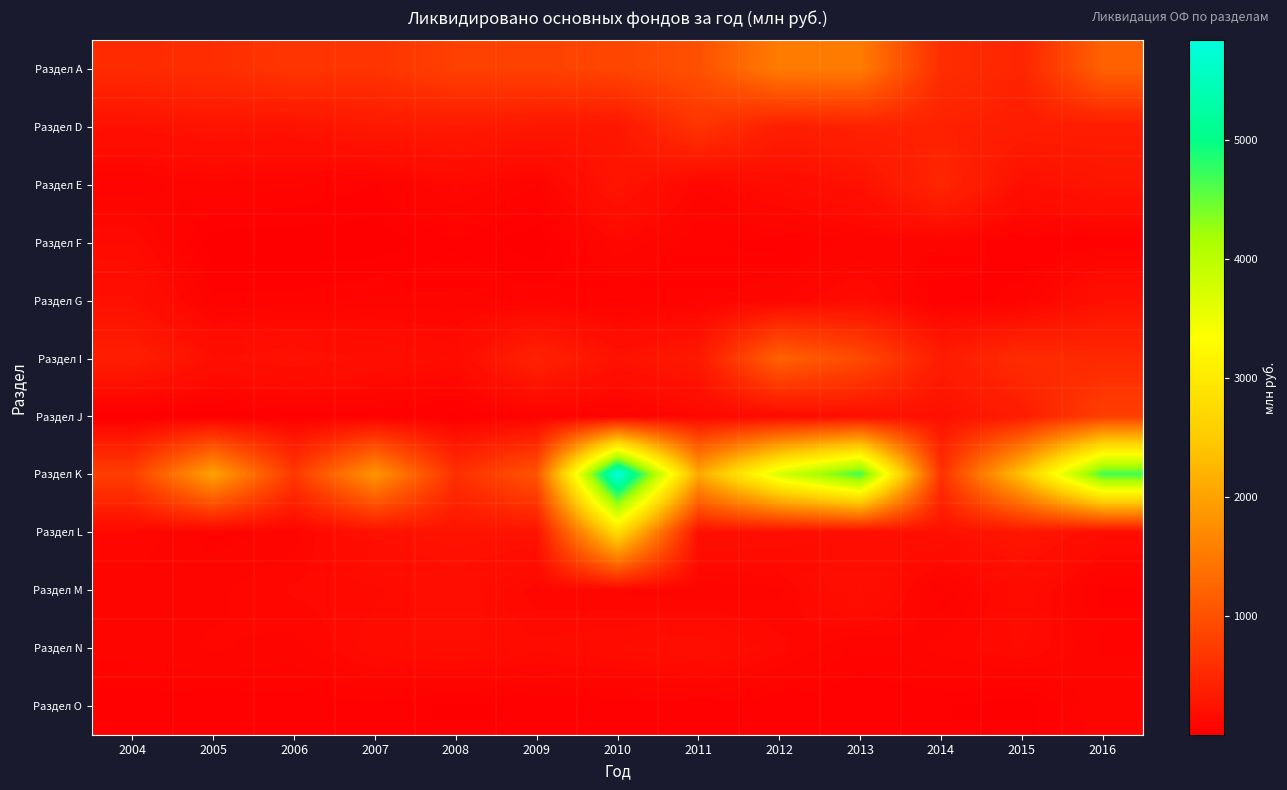

Which has a higher value, 2008 or 2012?

2012